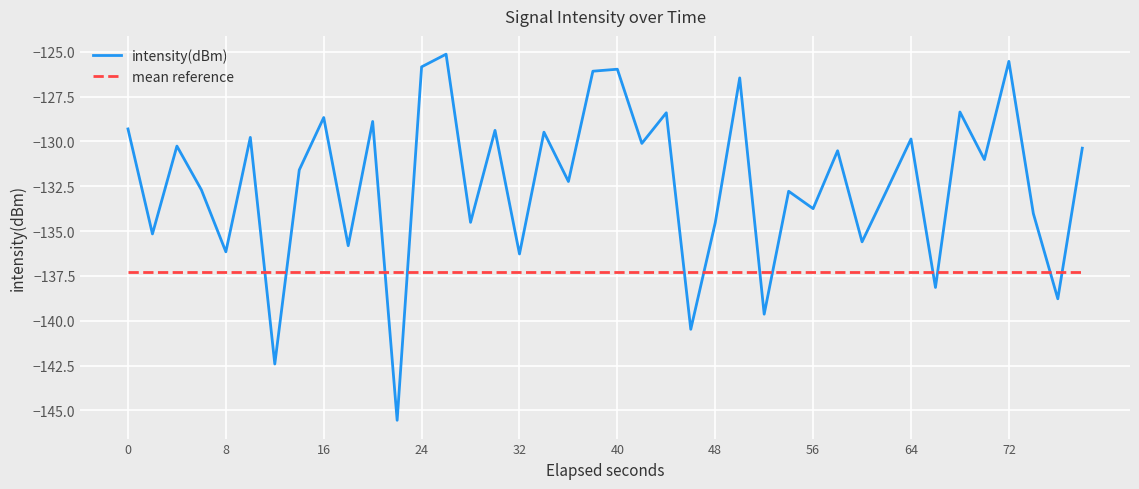

What is the minimum value for intensity(dBm)?

-145.5